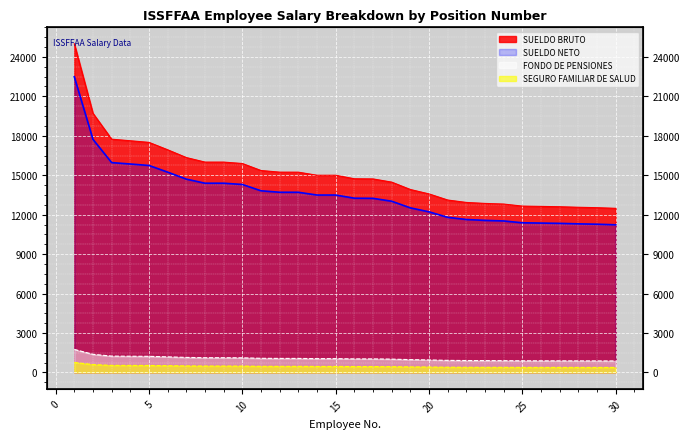

List the labels in order of SUELDO BRUTO value, smallest first.

30, 29, 28, 27, 26, 25, 24, 23, 22, 21, 20, 19, 18, 17, 16, 14, 15, 13, 12, 11, 10, 8, 9, 7, 6, 5, 4, 3, 2, 1